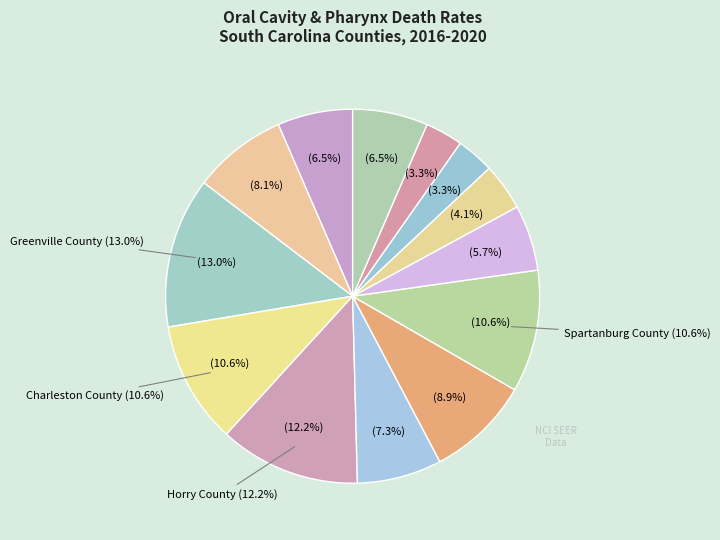

What percentage is the Laurens County slice, to the nearest percent?

3%